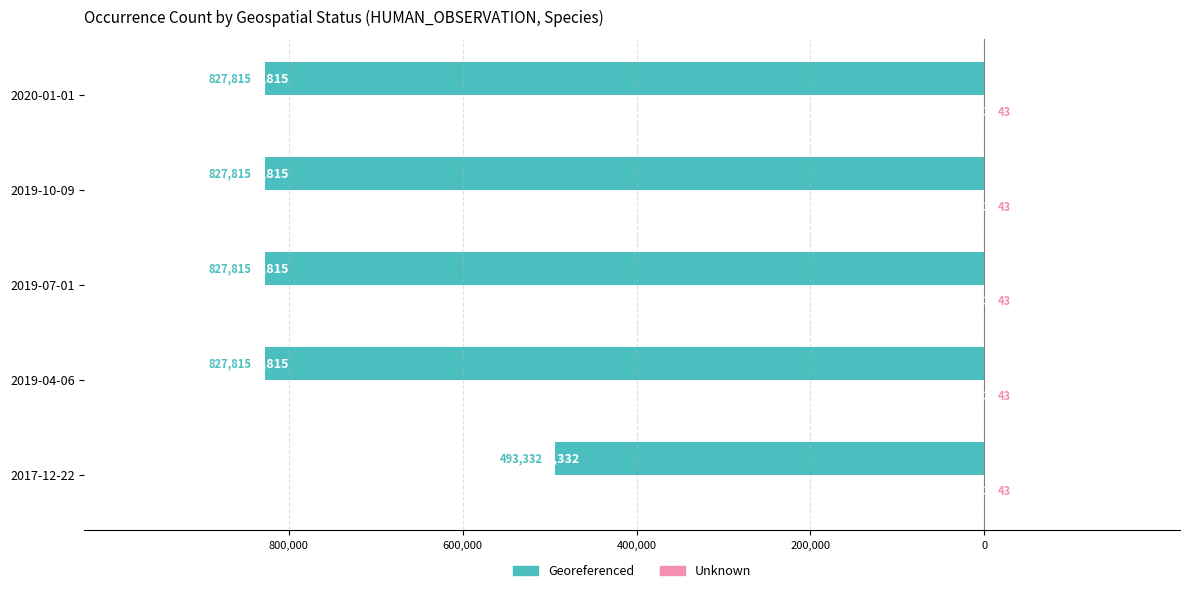

What are all the series names shown in the legend?

Georeferenced, Unknown